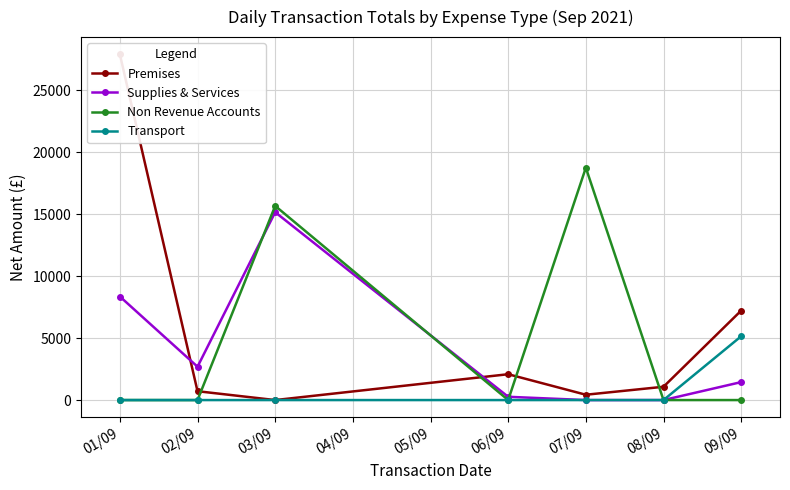

How many lines are shown in the chart?

4